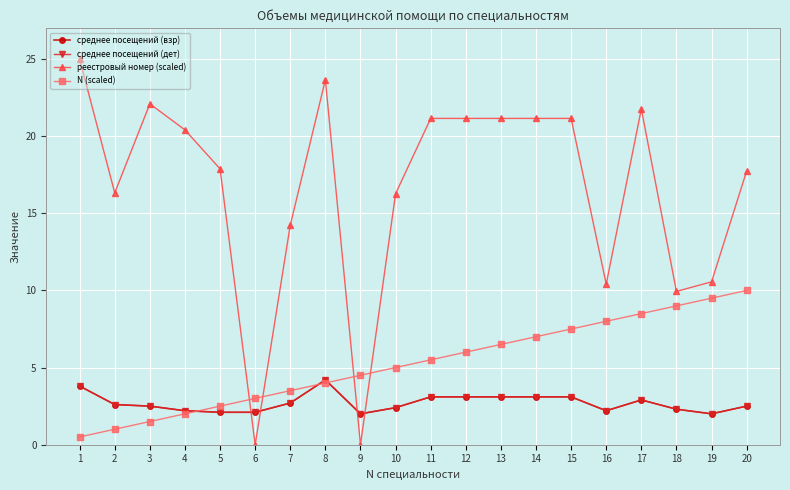

Reading right to left, extract all data points from this chart.

среднее посещений (взр): 20=2.5	19=2.0	18=2.3	17=2.9	16=2.2	15=3.1	14=3.1	13=3.1	12=3.1	11=3.1	10=2.4	9=2.0	8=4.2	7=2.7	6=2.1	5=2.1	4=2.2	3=2.5	2=2.6	1=3.8
среднее посещений (дет): 20=2.5	19=2.0	18=2.3	17=2.9	16=2.2	15=3.1	14=3.1	13=3.1	12=3.1	11=3.1	10=2.4	9=2.0	8=4.2	7=2.7	6=2.1	5=2.1	4=2.2	3=2.5	2=2.6	1=3.8
реестровый номер (scaled): 20=17.7	19=10.6	18=9.9	17=21.8	16=10.4	15=21.2	14=21.2	13=21.2	12=21.2	11=21.2	10=16.3	9=0.0	8=23.7	7=14.2	6=0.0	5=17.9	4=20.4	3=22.1	2=16.3	1=25.0
N (scaled): 20=10.0	19=9.5	18=9.0	17=8.5	16=8.0	15=7.5	14=7.0	13=6.5	12=6.0	11=5.5	10=5.0	9=4.5	8=4.0	7=3.5	6=3.0	5=2.5	4=2.0	3=1.5	2=1.0	1=0.5